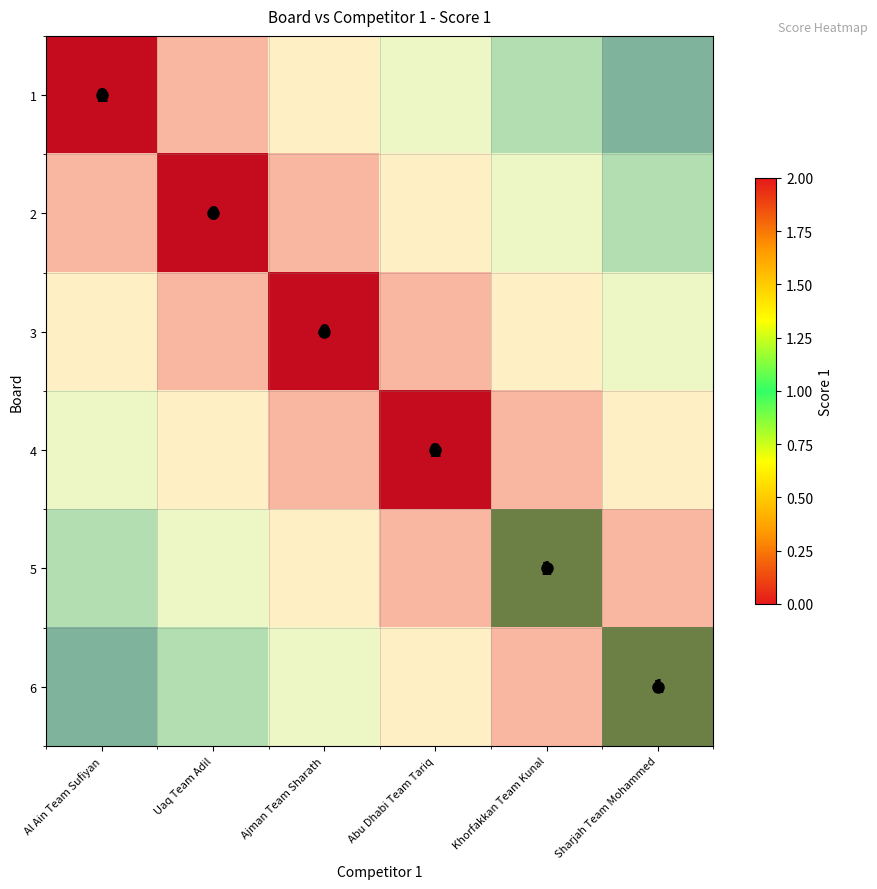

At Khorfakkan Team Kunal, list the series in order from largest to smallest.

1, 2, 3, 4, 6, 5